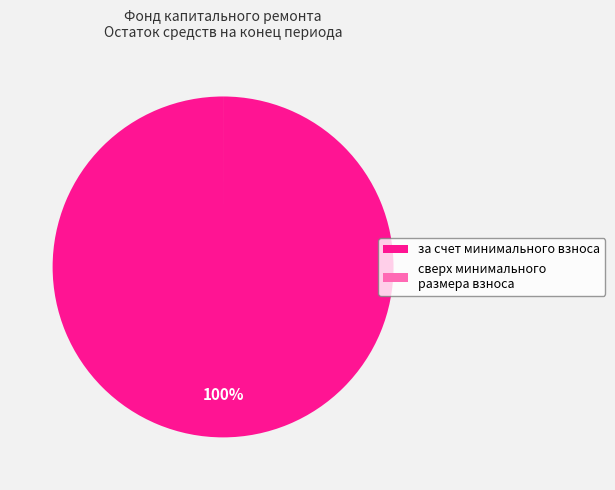

What percentage is the за счет минимального взноса slice, to the nearest percent?

100%